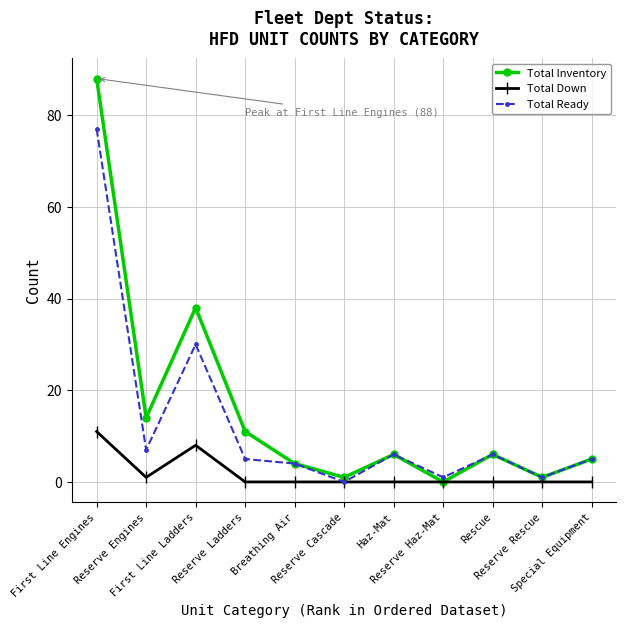

What is the greatest value displayed?

88